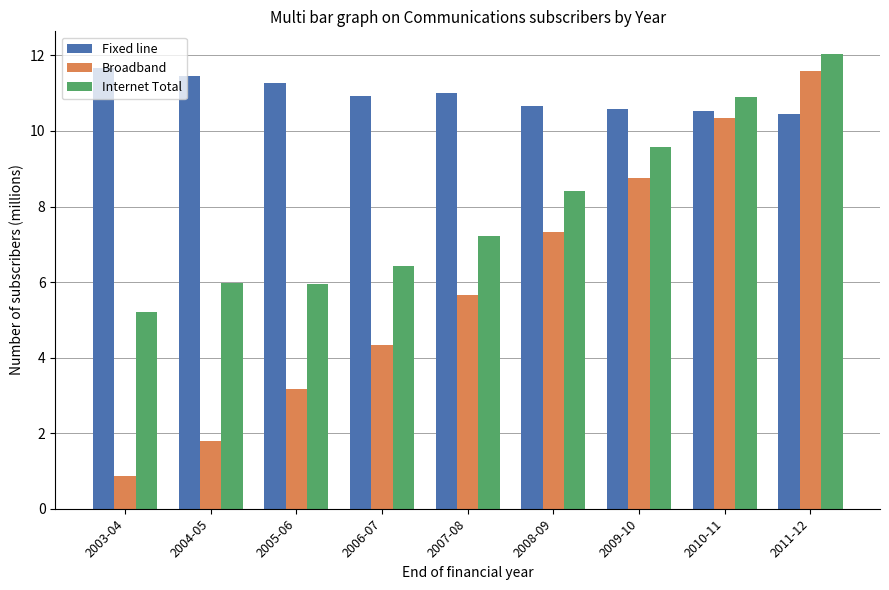

Rank the series at 2006-07 from lowest to highest value.

Broadband, Internet Total, Fixed line